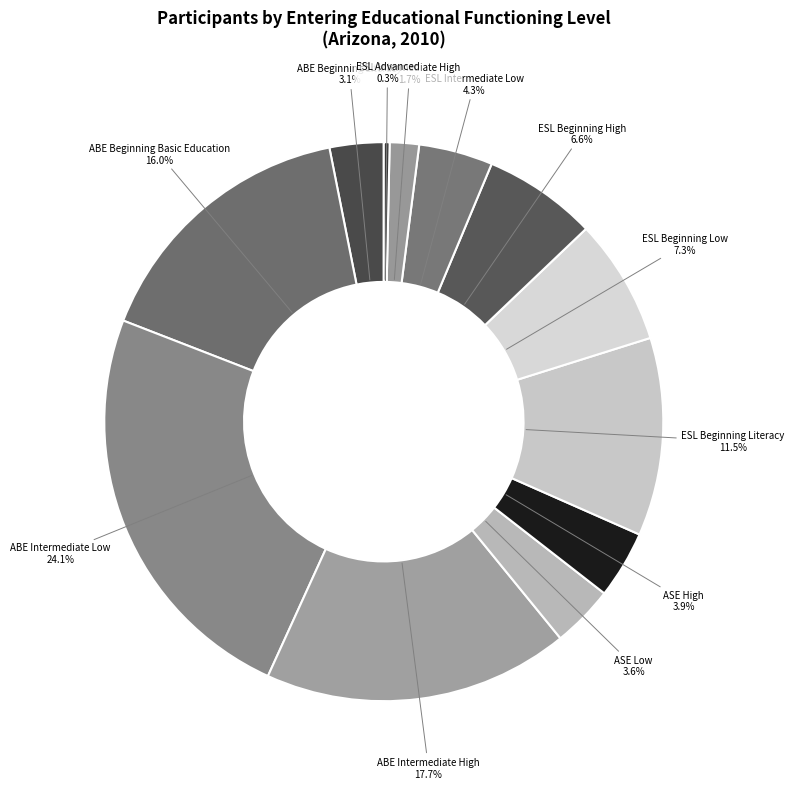

To the nearest percent, what portion does ABE Intermediate Low represent?

24%